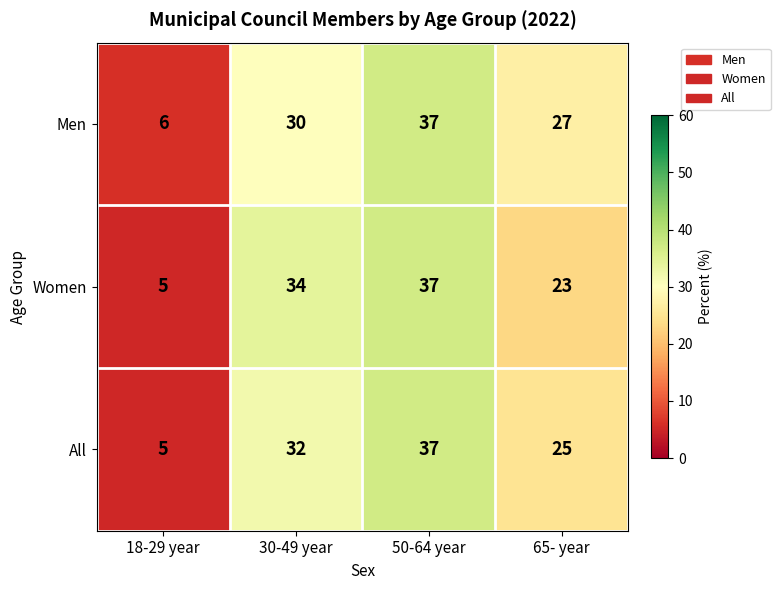

Reading left to right, transcribe all the data shown in this chart.

Men: 18-29 year=6	30-49 year=30	50-64 year=37	65- year=27
Women: 18-29 year=5	30-49 year=34	50-64 year=37	65- year=23
All: 18-29 year=5	30-49 year=32	50-64 year=37	65- year=25